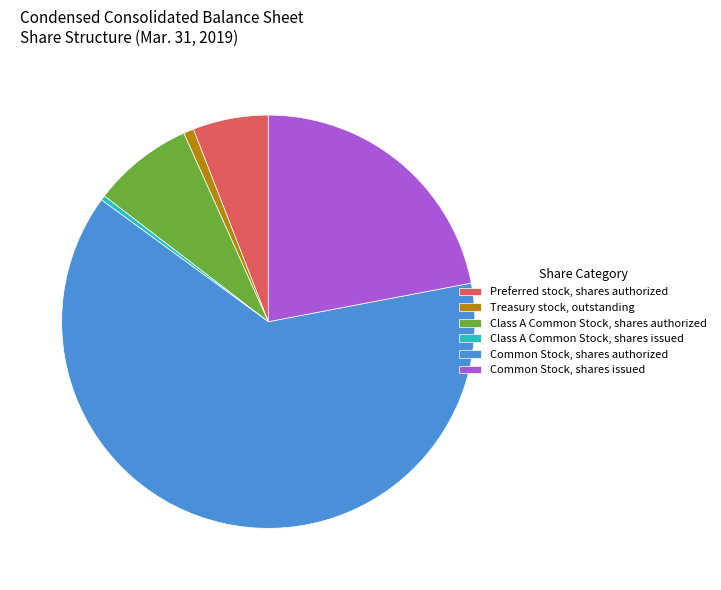

Approximately how many times larger is the value at Class A Common Stock, shares authorized compared to Common Stock, shares authorized?

0.1